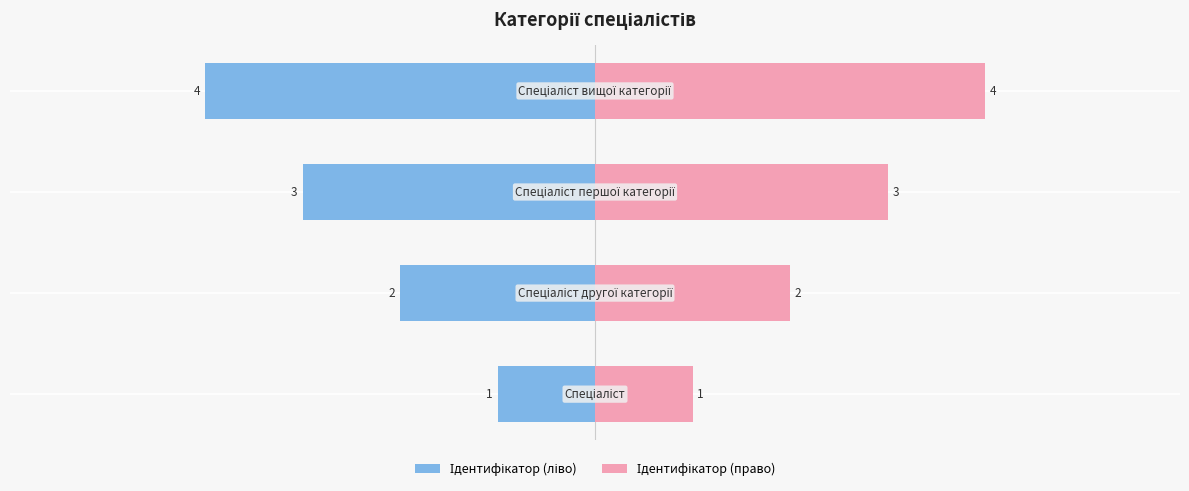

What is the value of the Ідентифікатор (left) bar at the 4th from the left?

-4